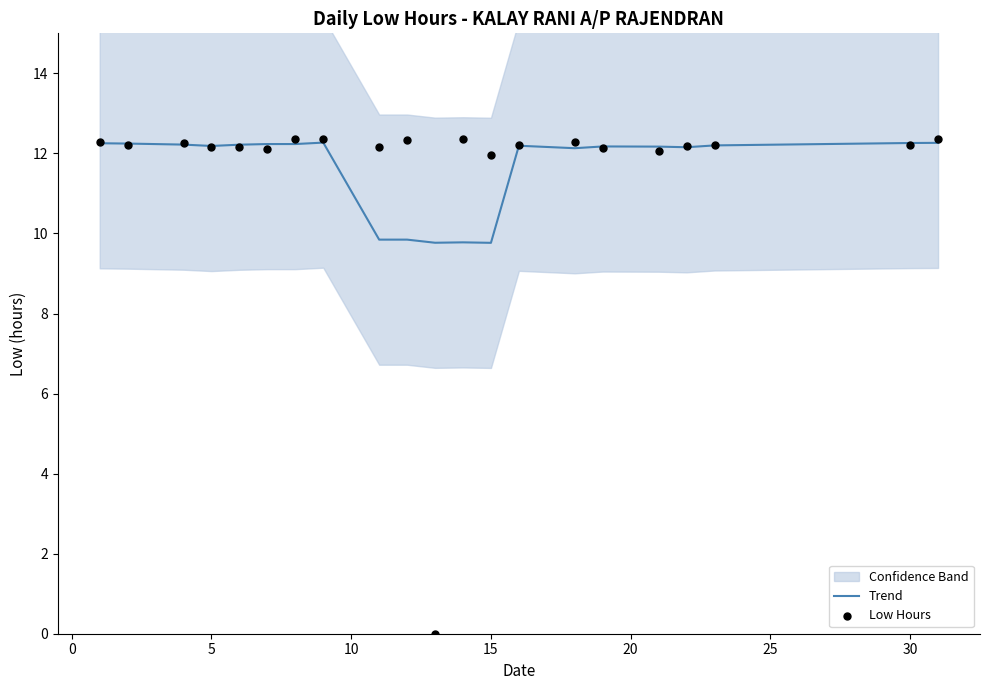

At which category is the sum across all series the highest?

20